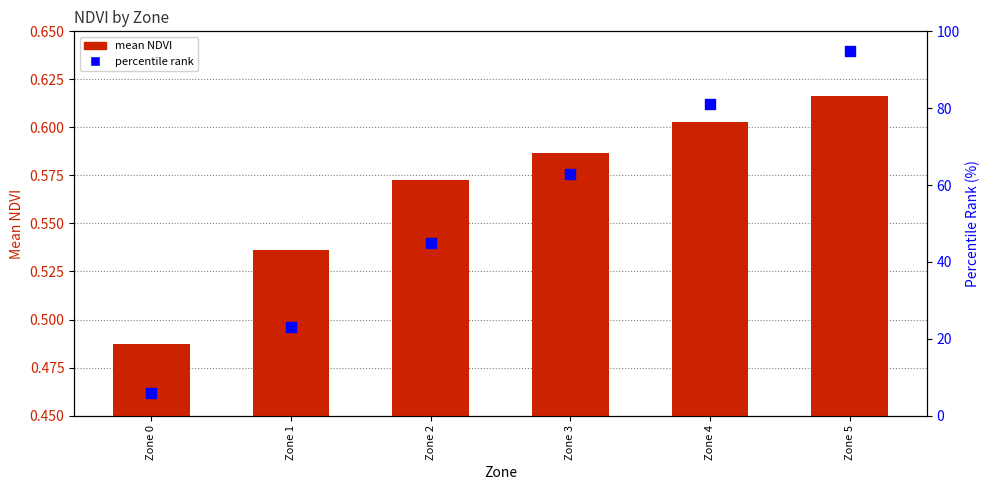

What are all the series names shown in the legend?

mean NDVI, percentile rank